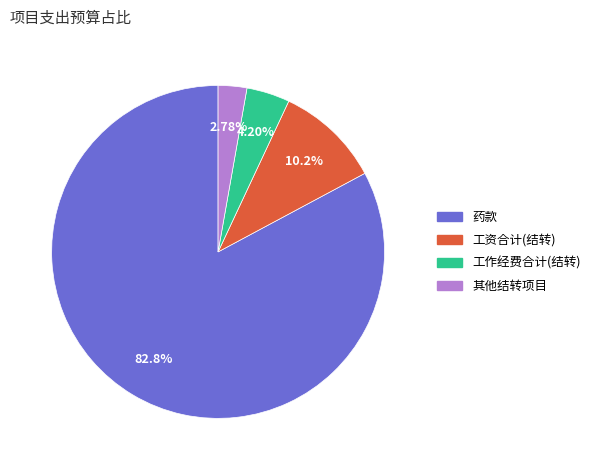

Is there any slice that represents more than half of the pie?

Yes